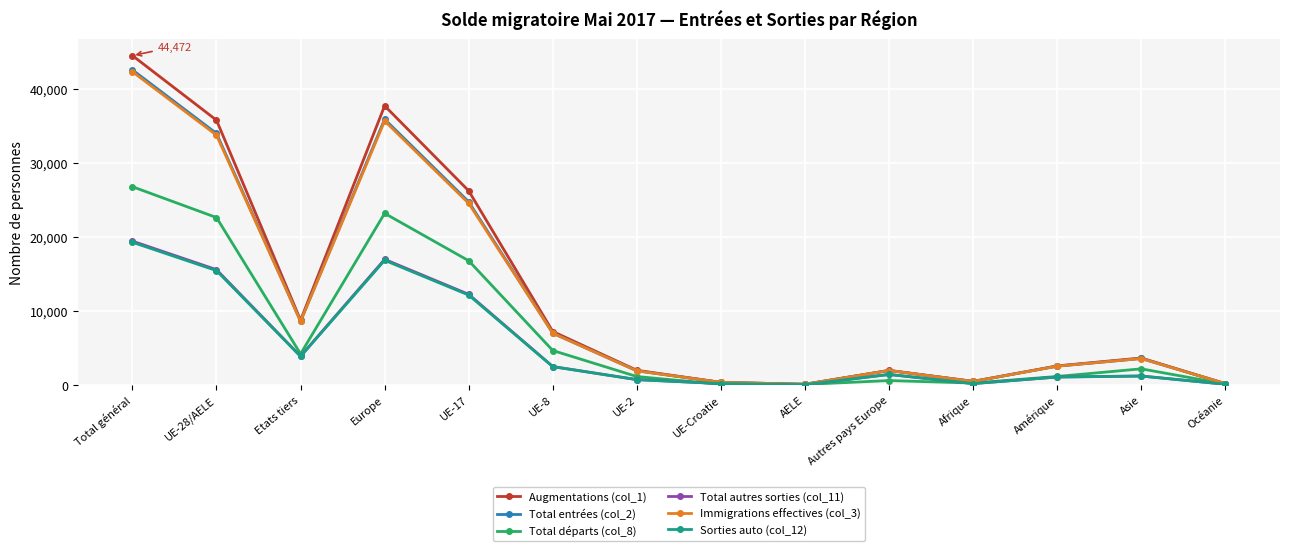

What is the label of the 1st point from the left?

Total général